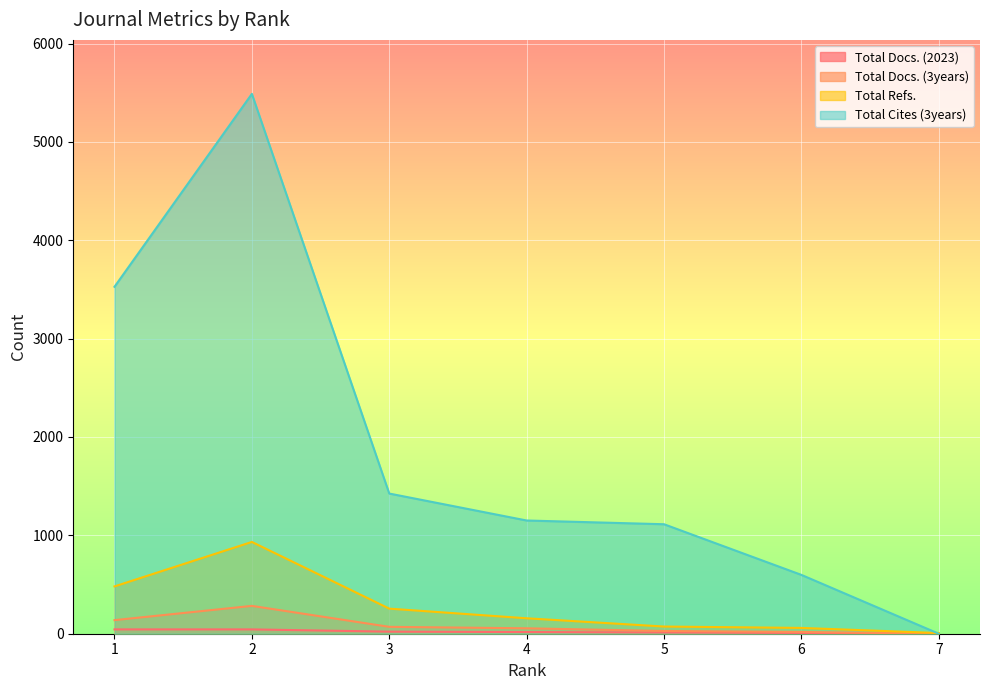

Reading right to left, what are all the values shown in this chart?

Total Docs. (2023): 2	8	13	17	21	44	44
Total Docs. (3years): 0	18	28	55	70	283	138
Total Refs.: 7	59	73	157	255	933	481
Total Cites (3years): 0	598	1113	1151	1425	5488	3527